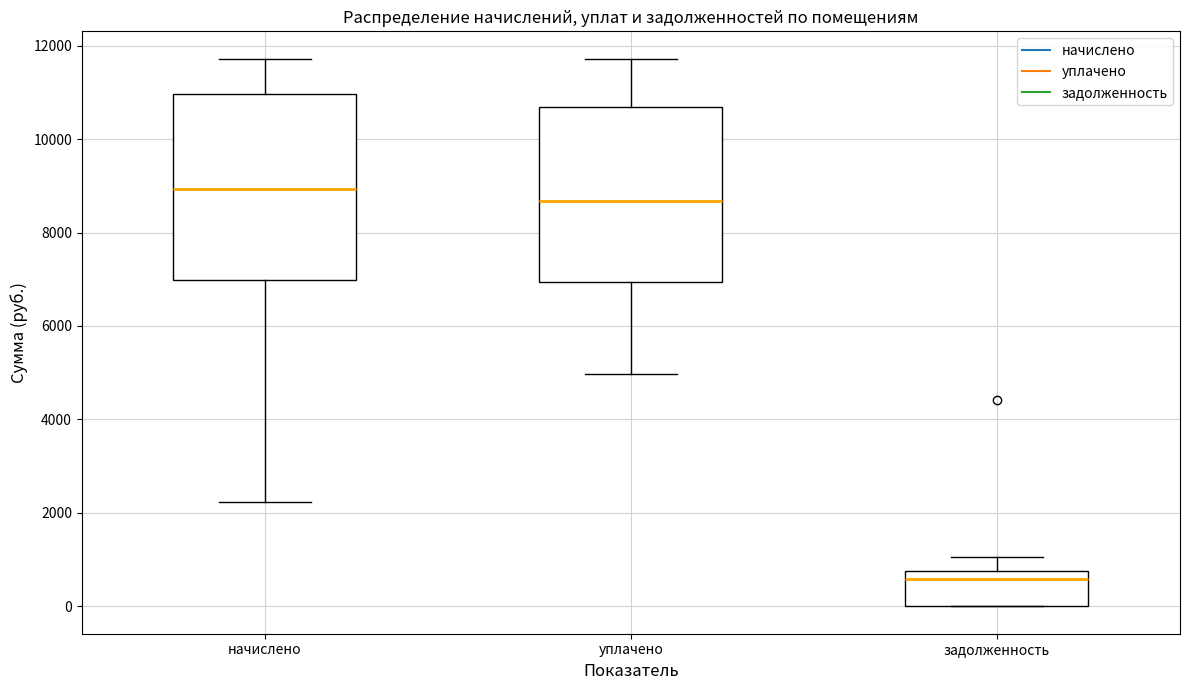

Reading left to right, read every box against the y-axis: the position of its median line, the range the box covers, and the ends of its whiskers. The values are not printed on the chart, so give them approximately, as read against the axis.

начислено: median 9000, box 7000 to 11000, whiskers 2200 to 11800
уплачено: median 8600, box 7000 to 10600, whiskers 5000 to 11800
задолженность: median 600, box 0 to 800, whiskers 0 to 1000